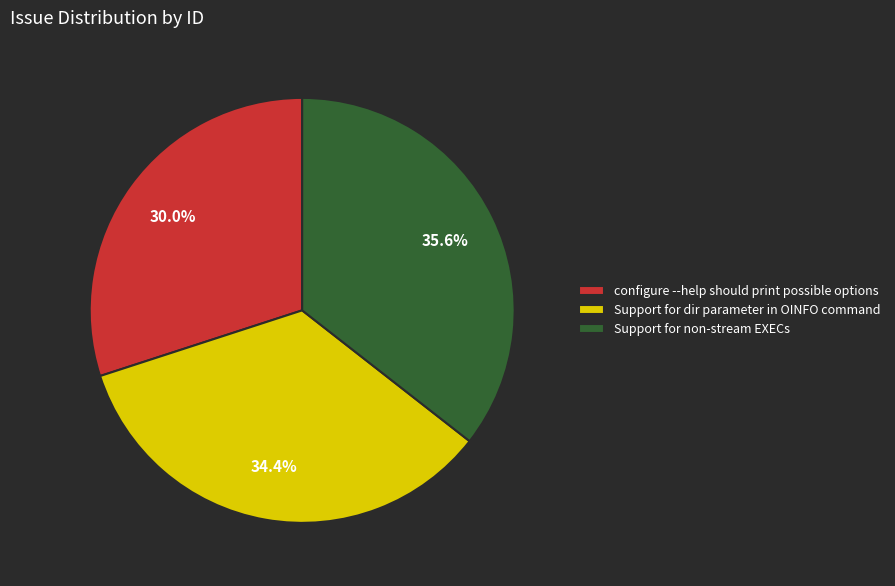

Which slice is the largest?

Support for non-stream EXECs